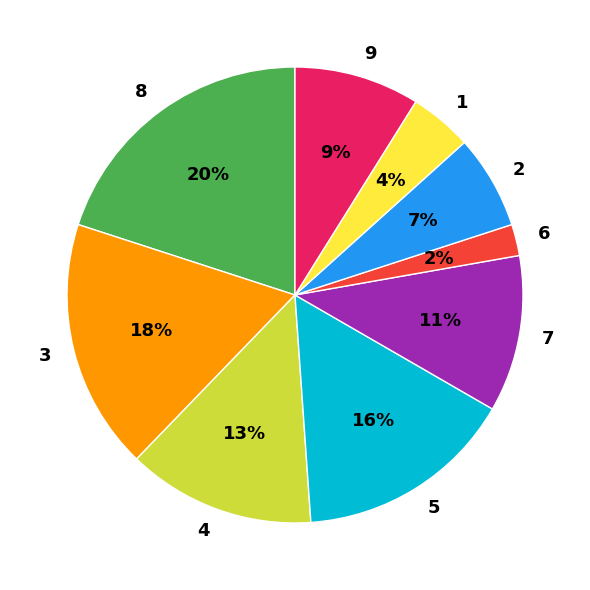

Do 4 and 9 together represent more than half of the pie?

No